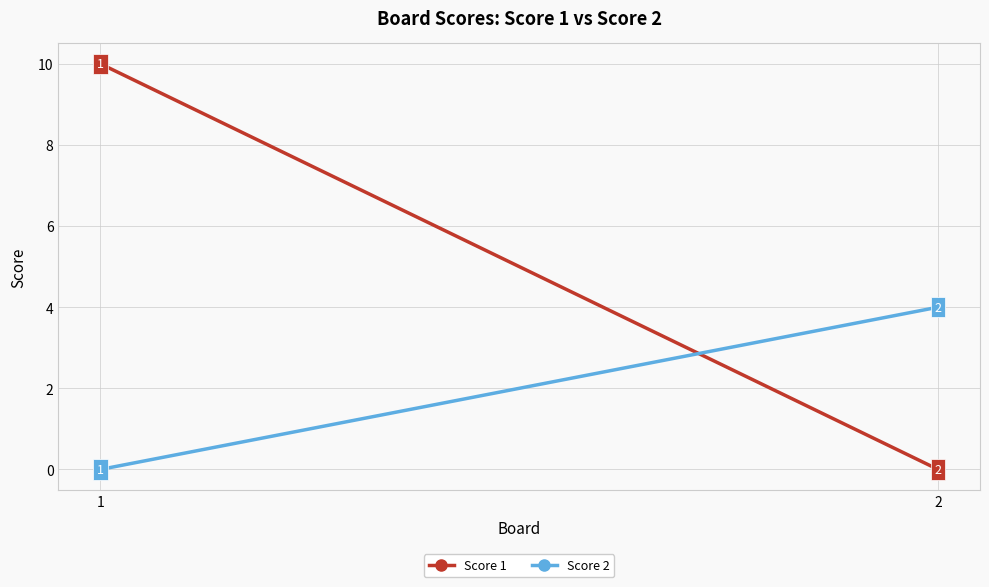

Which category has the highest value across all series?

1